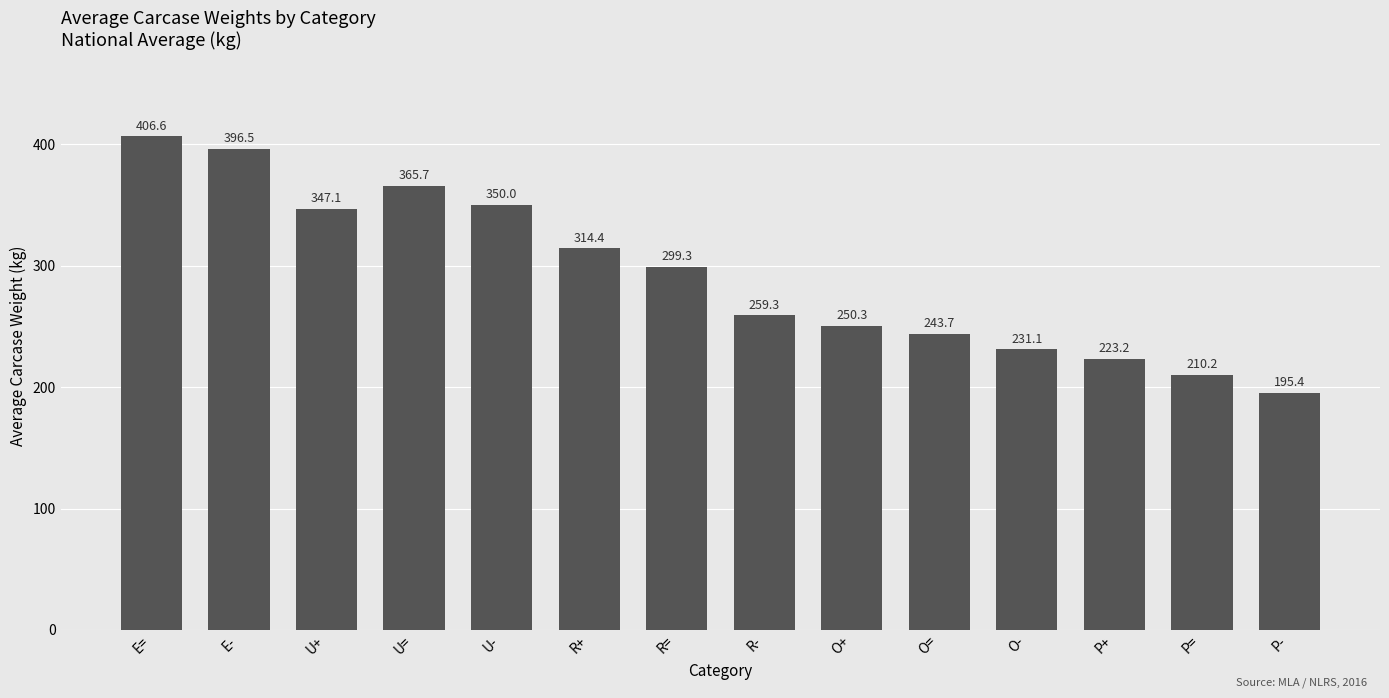

How many data points are less than 299?

7